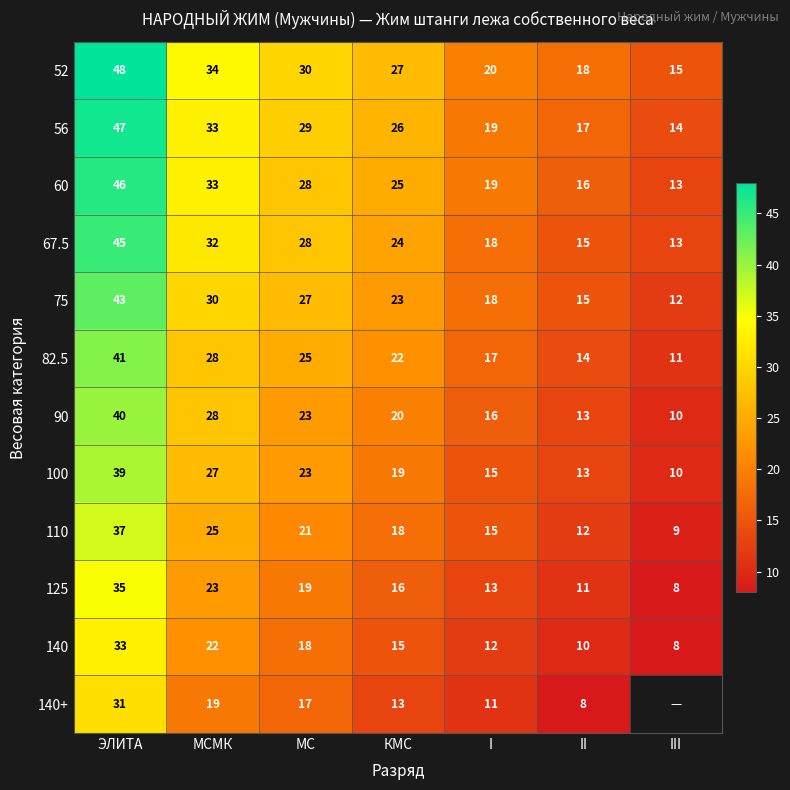

True or false: 125 has a value of 10.7 at МС.

False